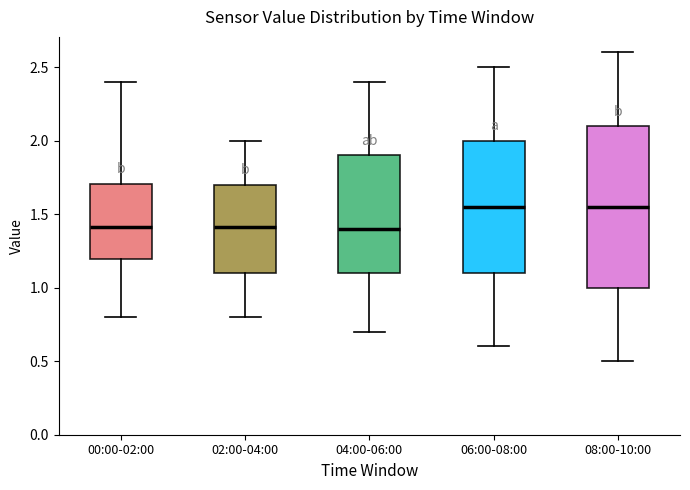

Reading left to right, transcribe this box plot: for each box, give where its median line is, the range the box spans, and where its two whiskers end, as read against the y-axis. The values are not printed on the chart, so give them approximately, as read against the axis.

00:00-02:00: median 1.40, box 1.20 to 1.70, whiskers 0.80 to 2.40
02:00-04:00: median 1.40, box 1.10 to 1.70, whiskers 0.80 to 2.00
04:00-06:00: median 1.40, box 1.10 to 1.90, whiskers 0.70 to 2.40
06:00-08:00: median 1.55, box 1.10 to 2.00, whiskers 0.60 to 2.50
08:00-10:00: median 1.55, box 1.00 to 2.10, whiskers 0.50 to 2.60